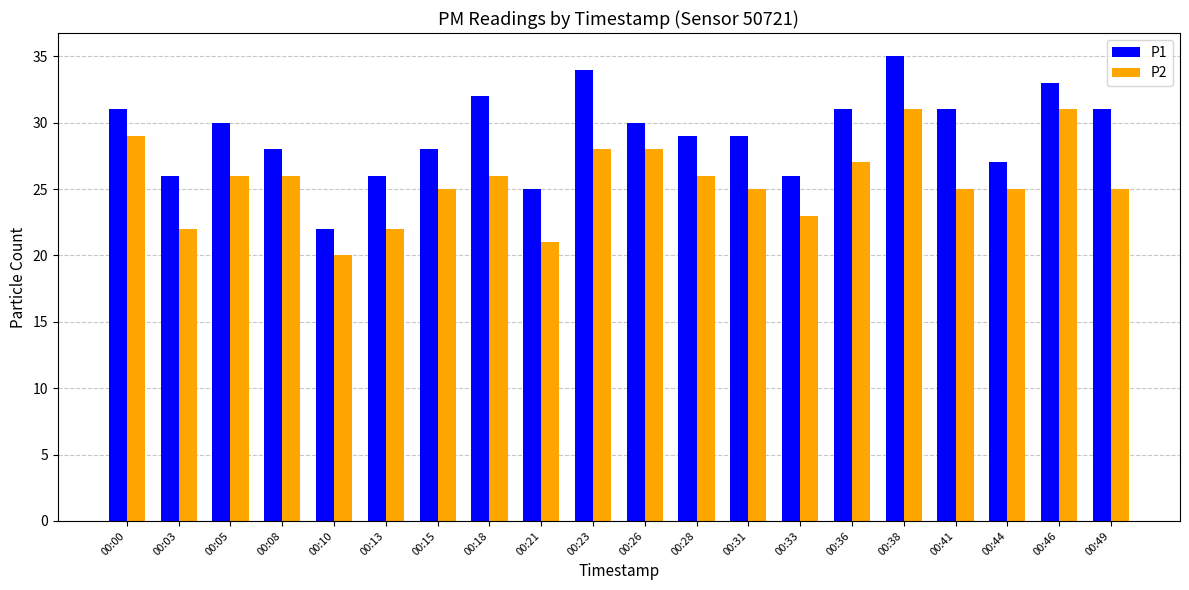

At which category is the sum across all series the highest?

00:38